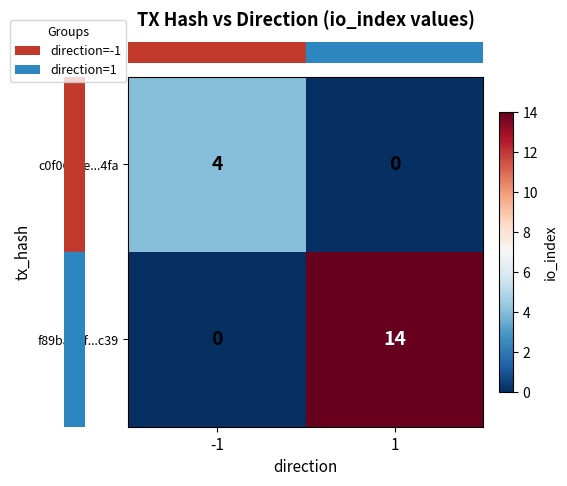

Between -1 and 1, which series saw the biggest shift?

f89ba46f...c39